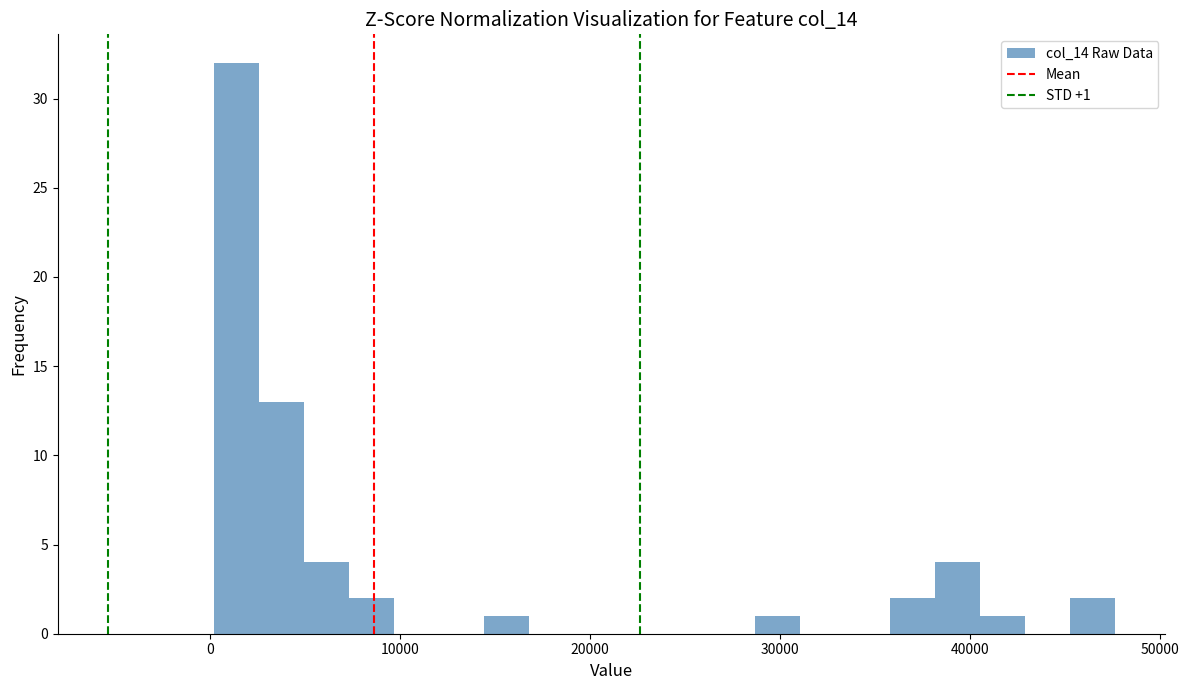

Around what value on the x-axis is the tallest bar? Give the approximate position of its centre, as read against the axis.

1000